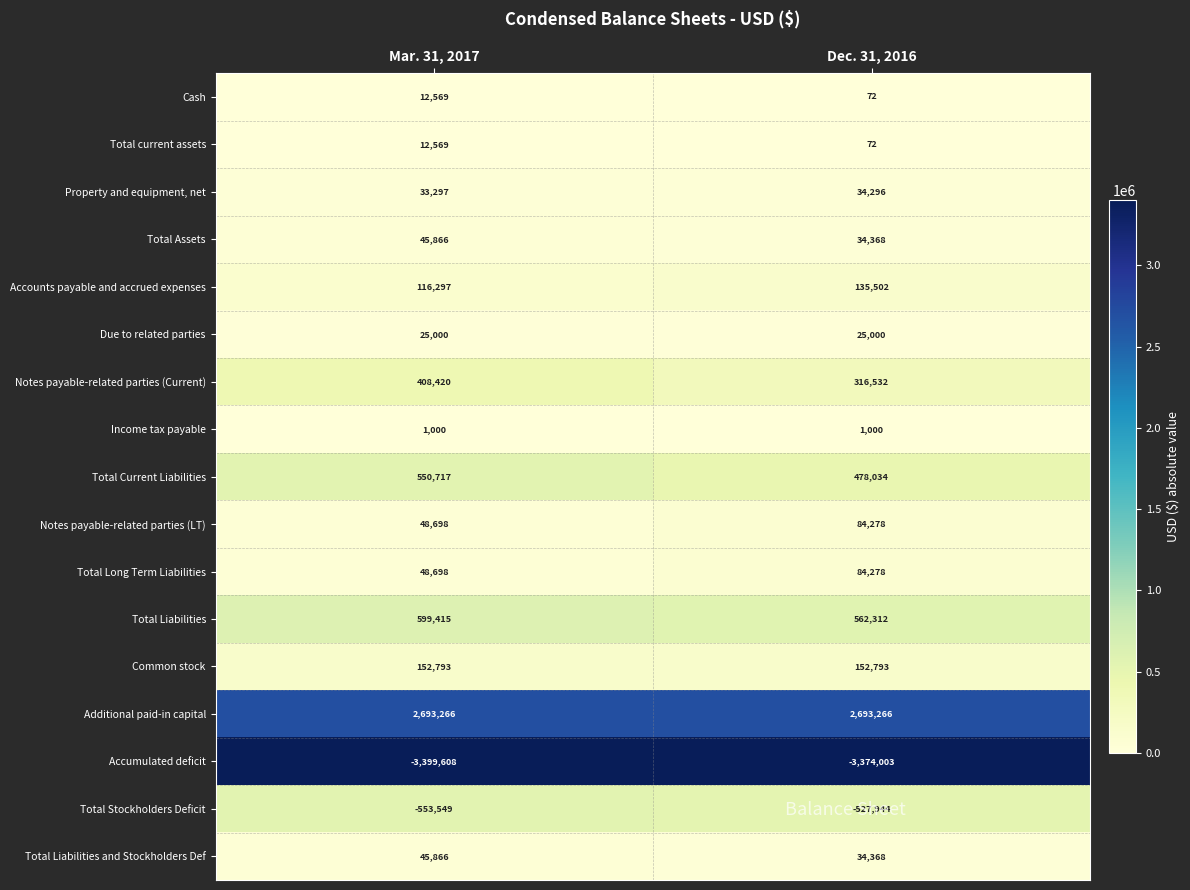

What is the spread (max minus min) of values at Dec. 31, 2016?

6067269